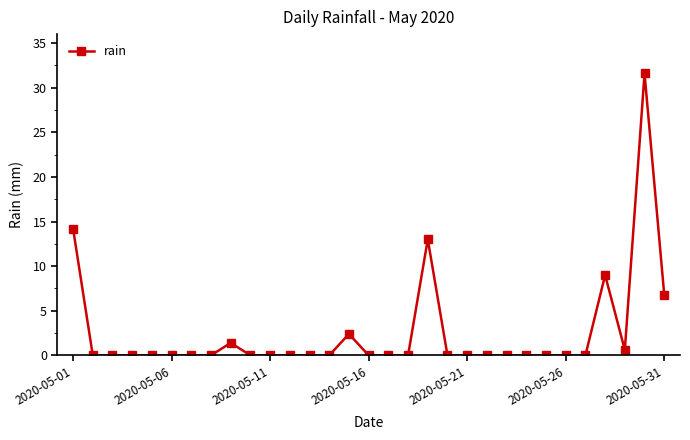

What is the greatest value displayed?

31.6